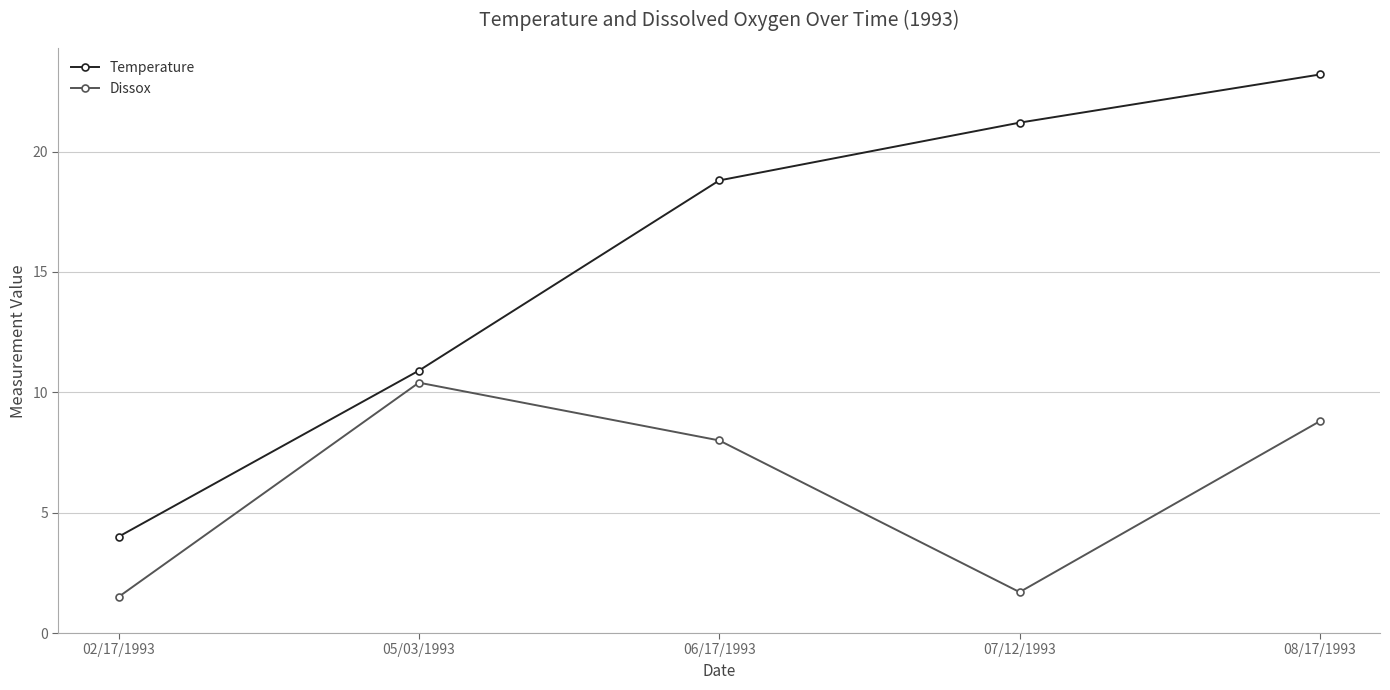

Is it true that Dissox equals 8.8 at 08/17/1993?

True